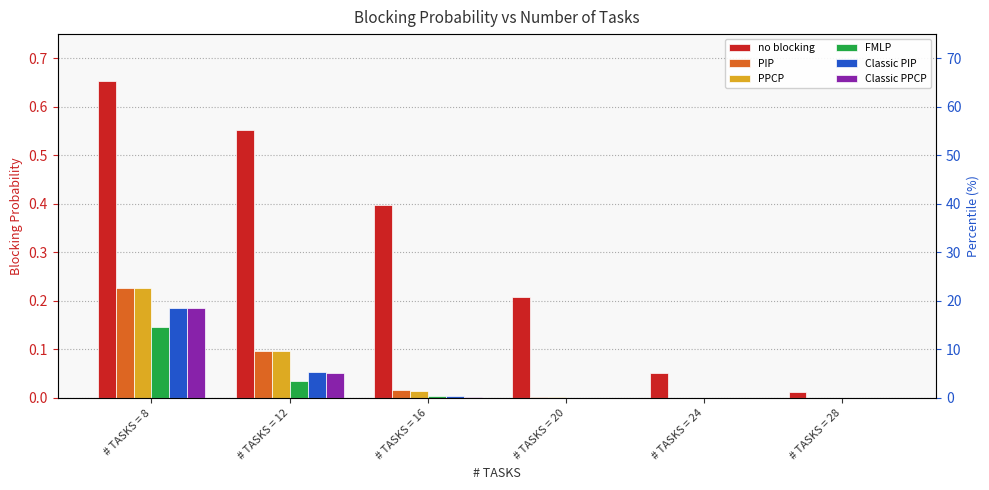

At which category is the sum across all series the highest?

# TASKS = 8